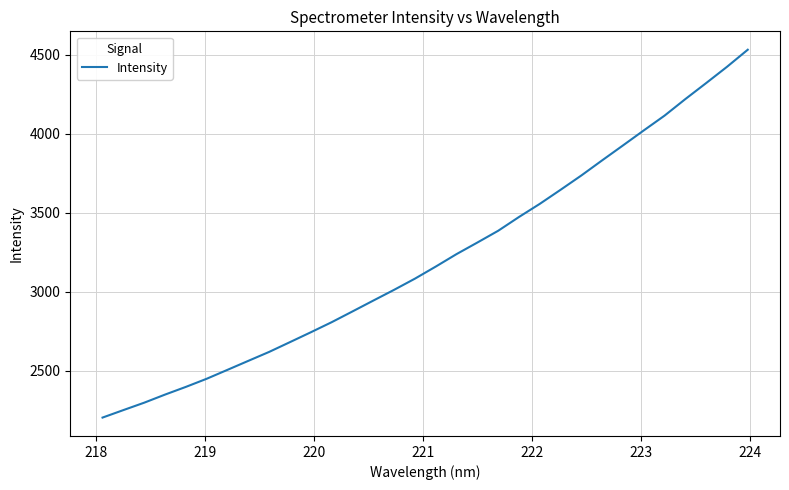

What is the minimum value shown in the chart?

2204.3